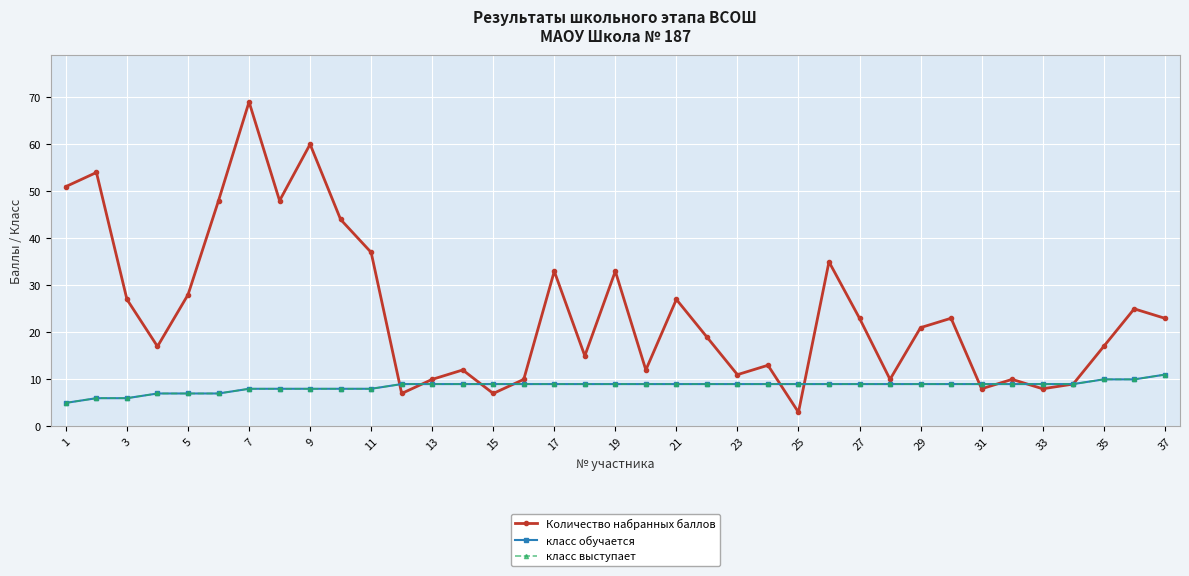

How many lines are shown in the chart?

3